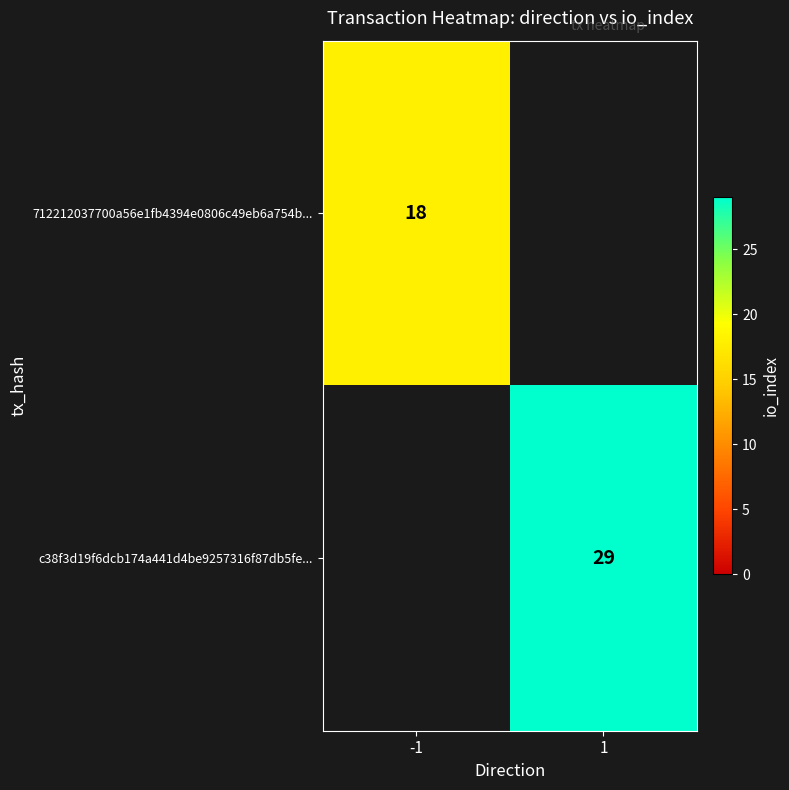

True or false: 712212037700a56e1fb4394e0806c49eb6a754b... has a value of 18 at -1.

True